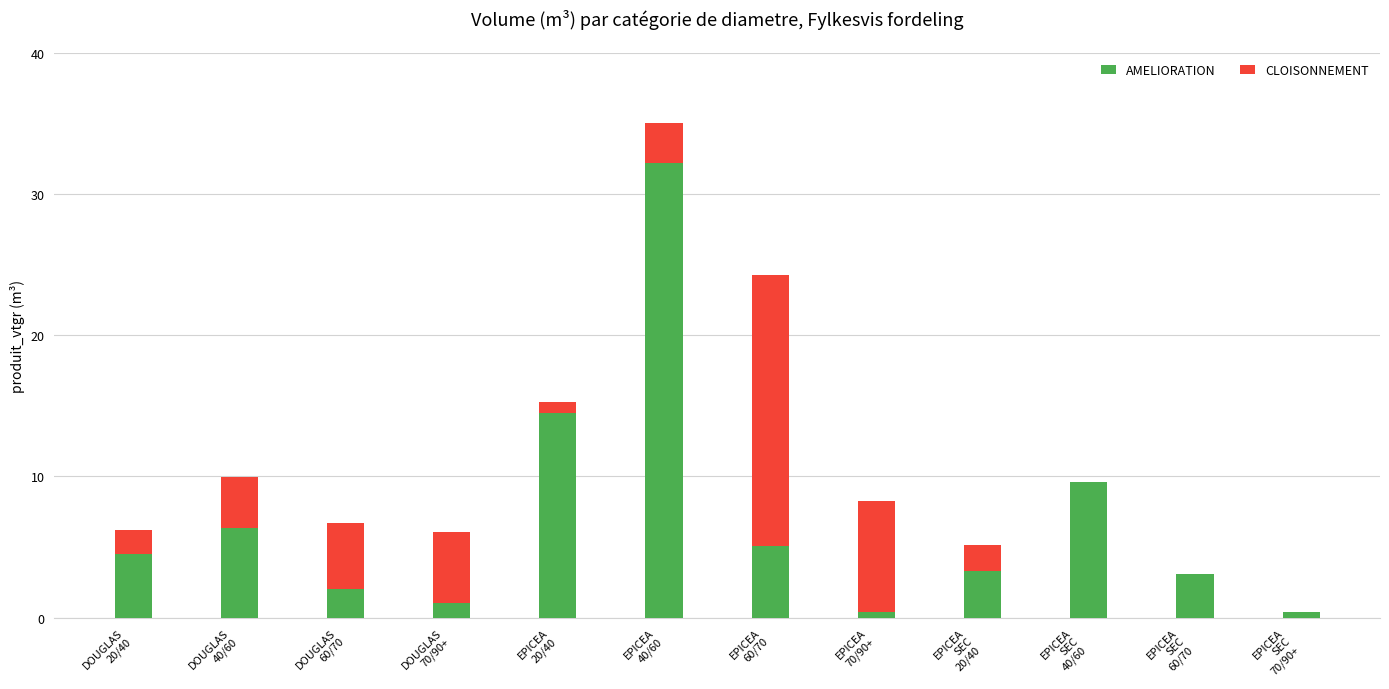

What is the sum of all AMELIORATION values?

82.4